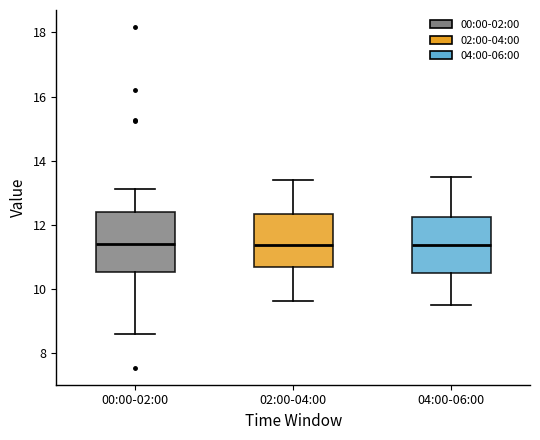

Reading left to right, read every box against the y-axis: the position of its median line, the range the box covers, and the ends of its whiskers. The values are not printed on the chart, so give them approximately, as read against the axis.

00:00-02:00: median 11.4, box 10.6 to 12.4, whiskers 8.6 to 13.2
02:00-04:00: median 11.4, box 10.6 to 12.4, whiskers 9.6 to 13.4
04:00-06:00: median 11.4, box 10.6 to 12.2, whiskers 9.6 to 13.6